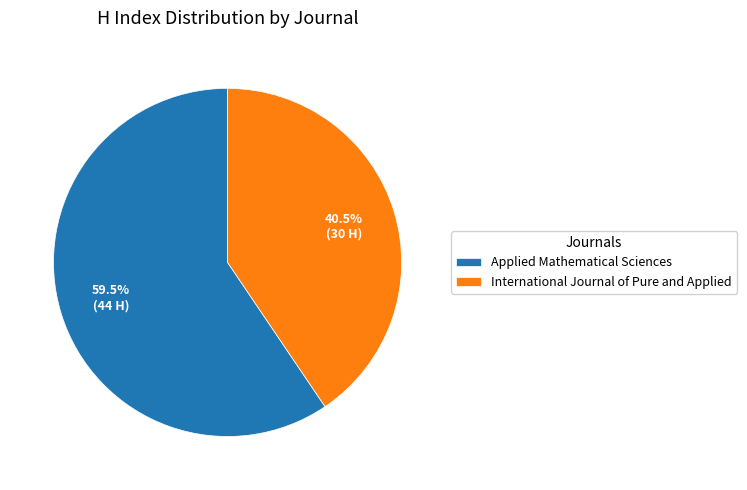

Between Applied Mathematical Sciences and International Journal of Pure and Applied, which is larger?

Applied Mathematical Sciences